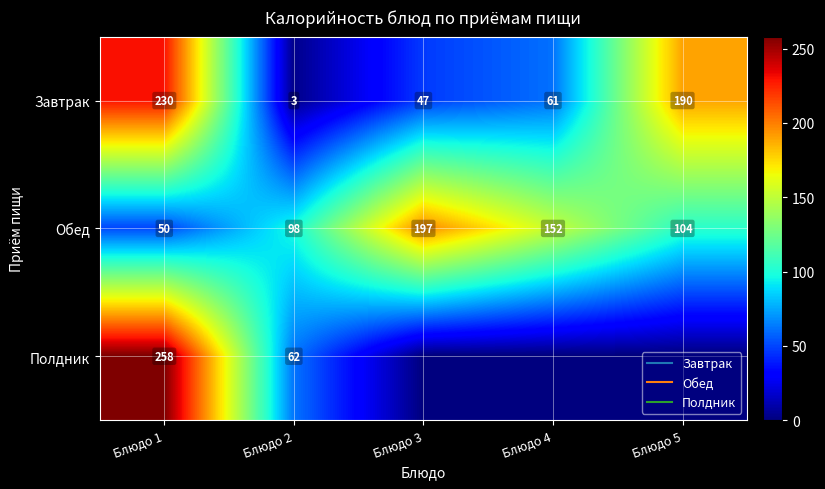

At how many categories does at least one series exceed 101?

4